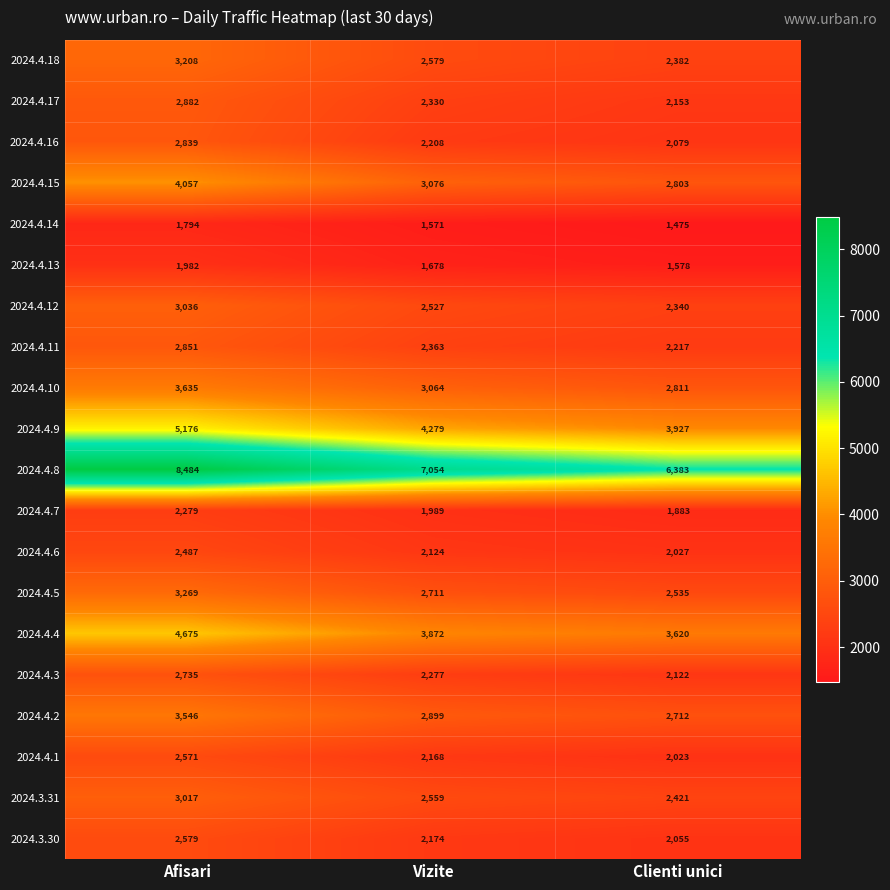

Count the number of data series in this chart.

20